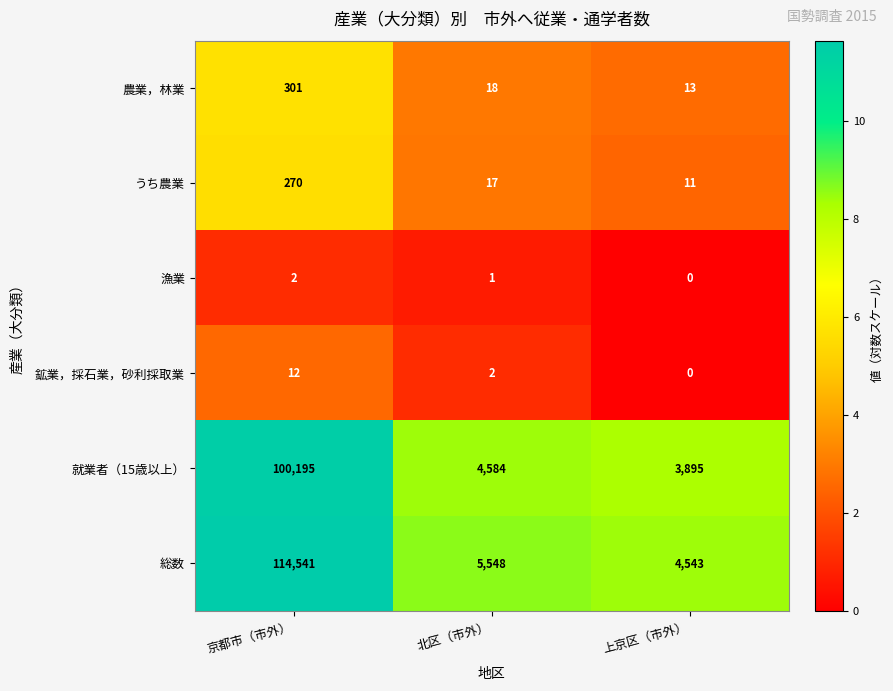

Where is 総数 nearest to the value 59542?

北区（市外）